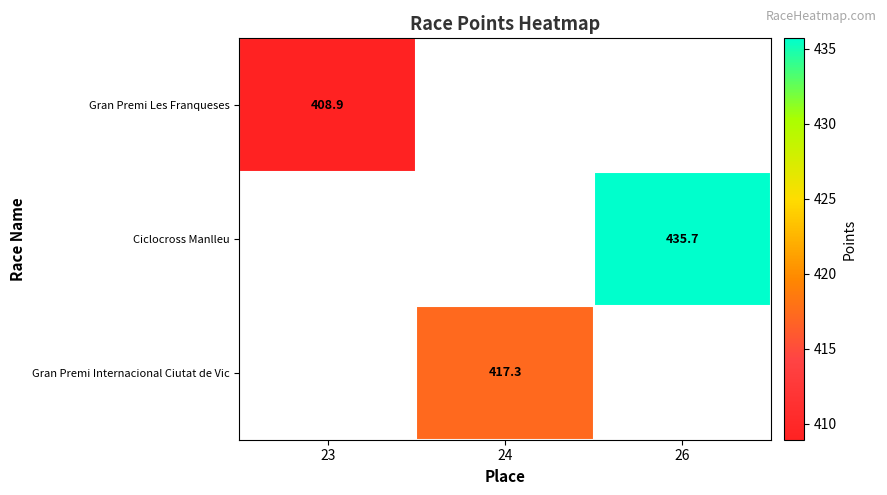

How many distinct data groups are displayed?

3